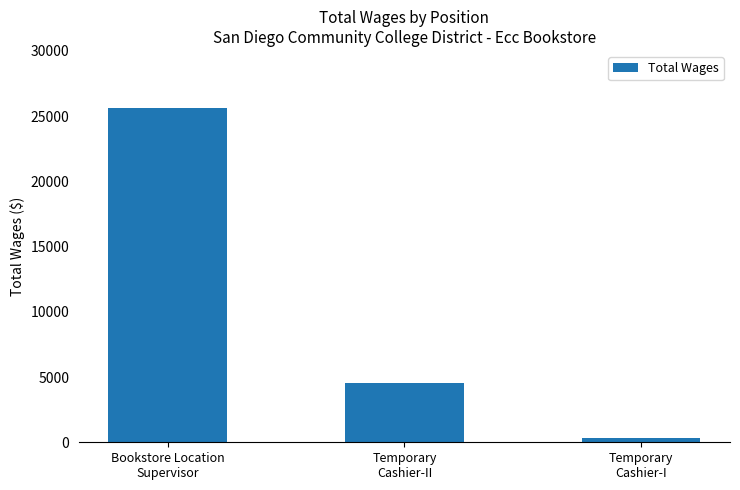

What is the sum of the values at Temporary
Cashier-II and Bookstore Location
Supervisor?

30144